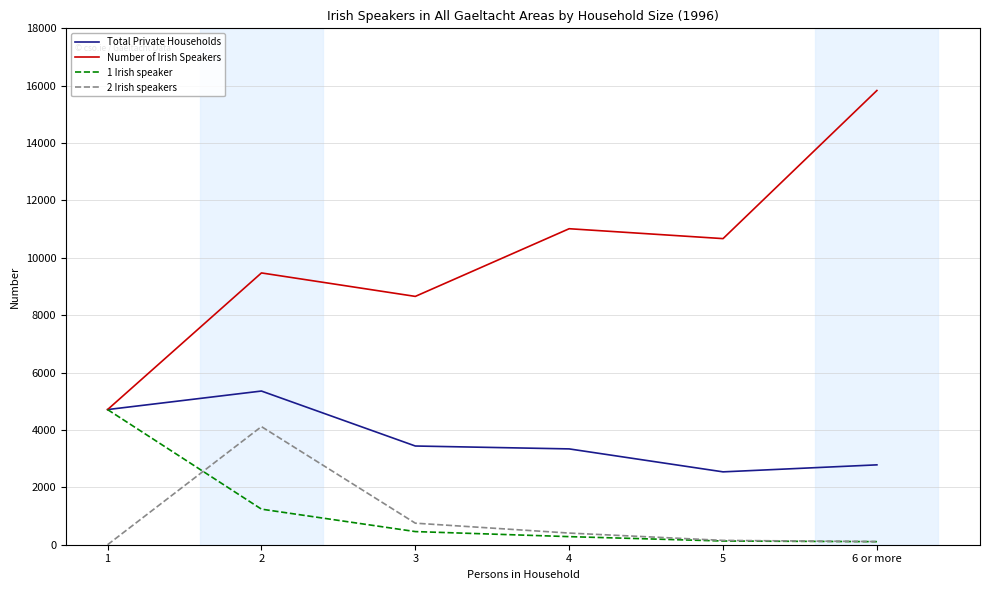

Which series has the largest total across all categories?

Number of Irish Speakers